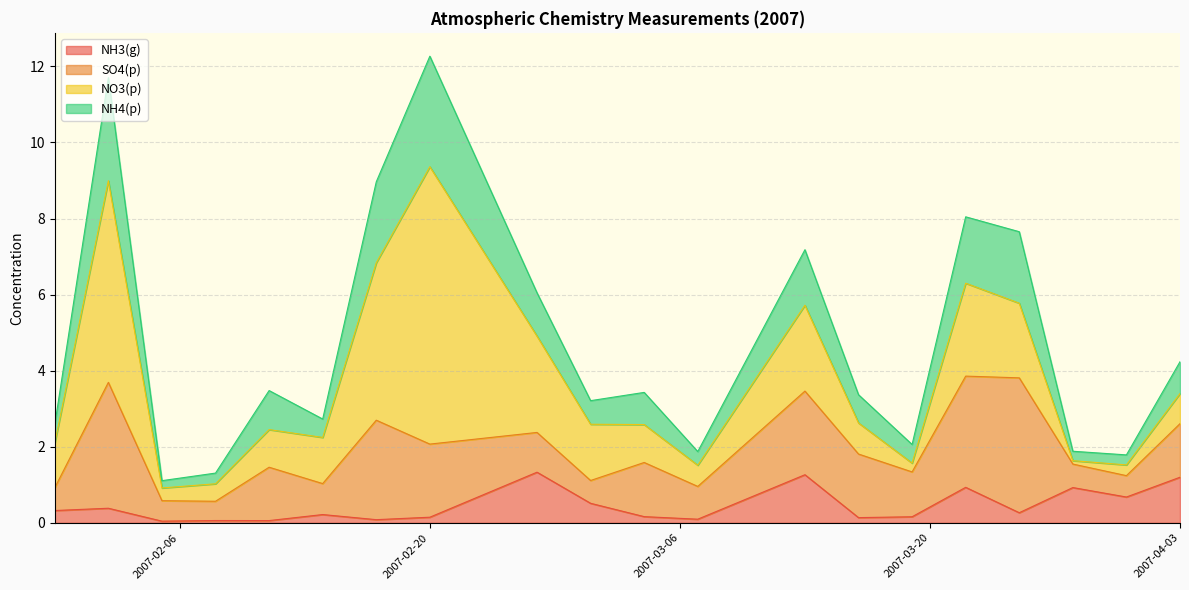

How many lines are shown in the chart?

4